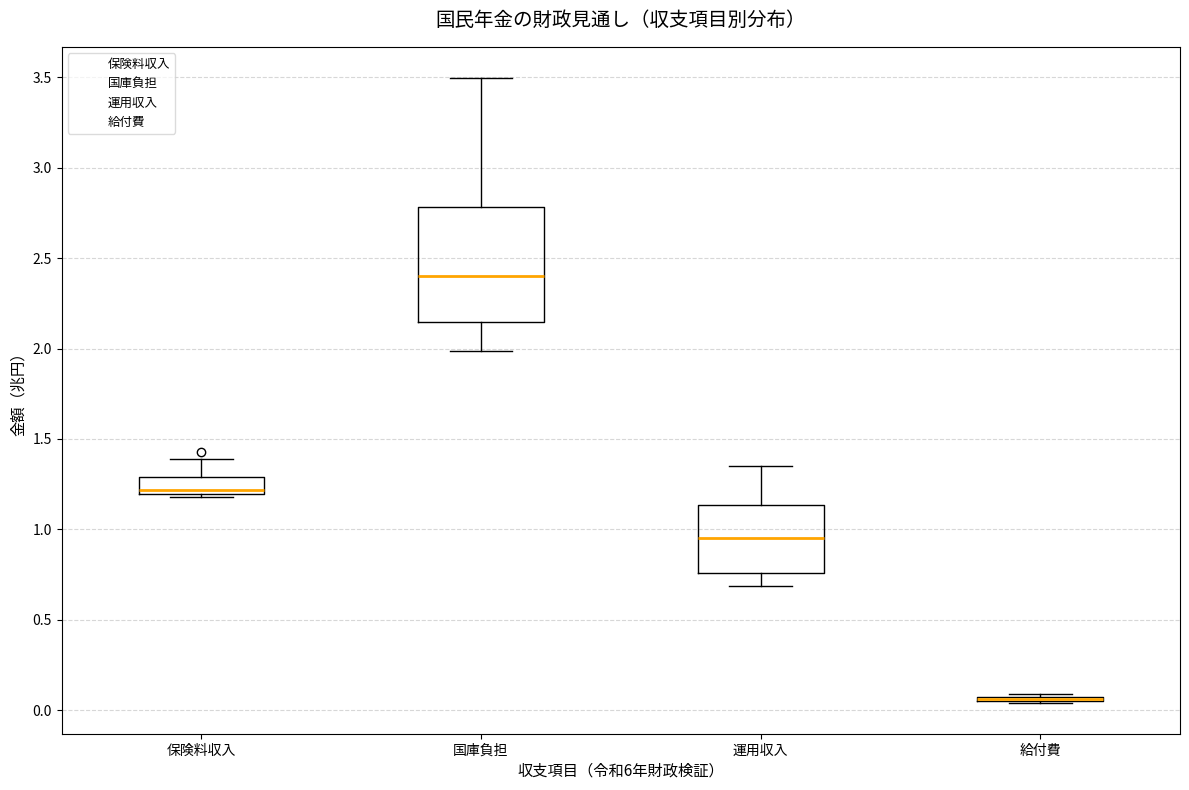

Where does the median line of the box for 運用収入 sit on the y-axis? The values are not printed on the chart, so give them approximately, as read against the axis.

0.95